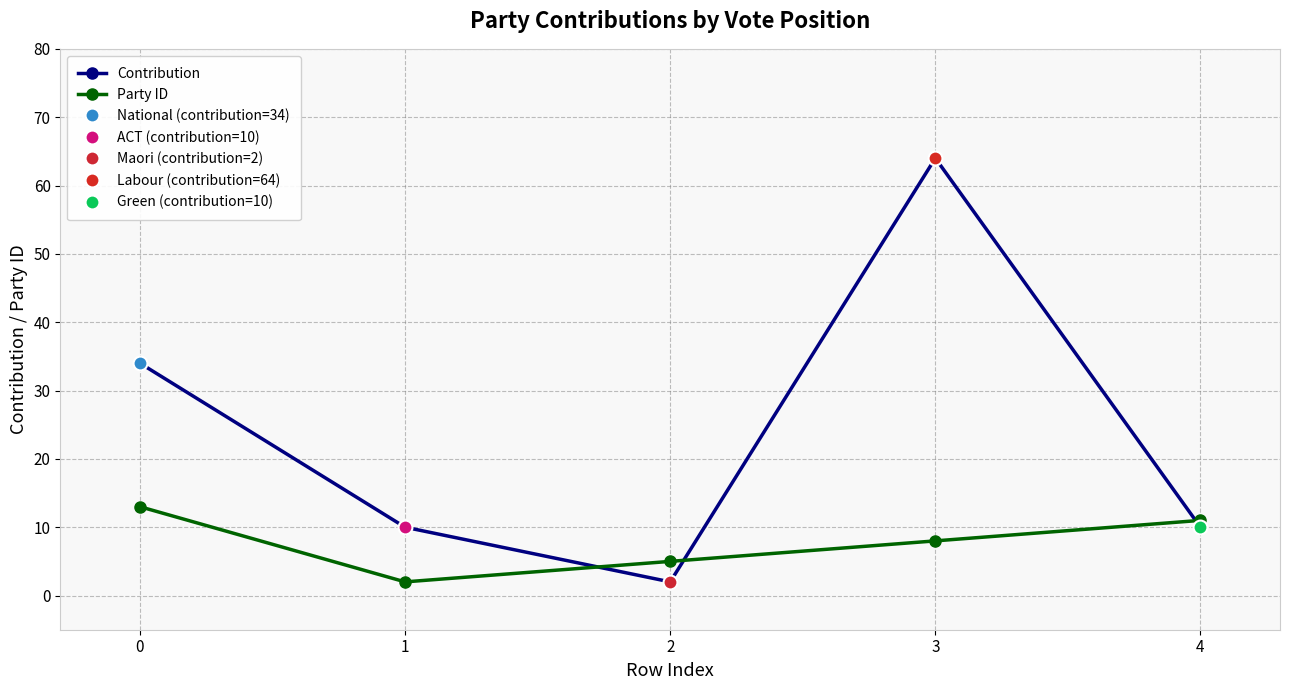

Where is Party ID nearest to the value 7?

3